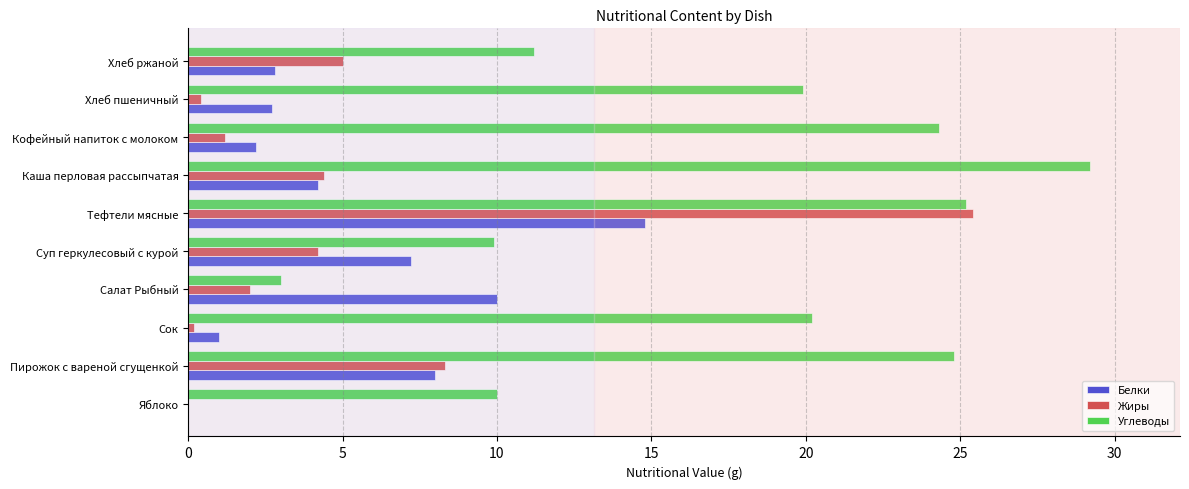

Which series has the widest spread of values?

Углеводы